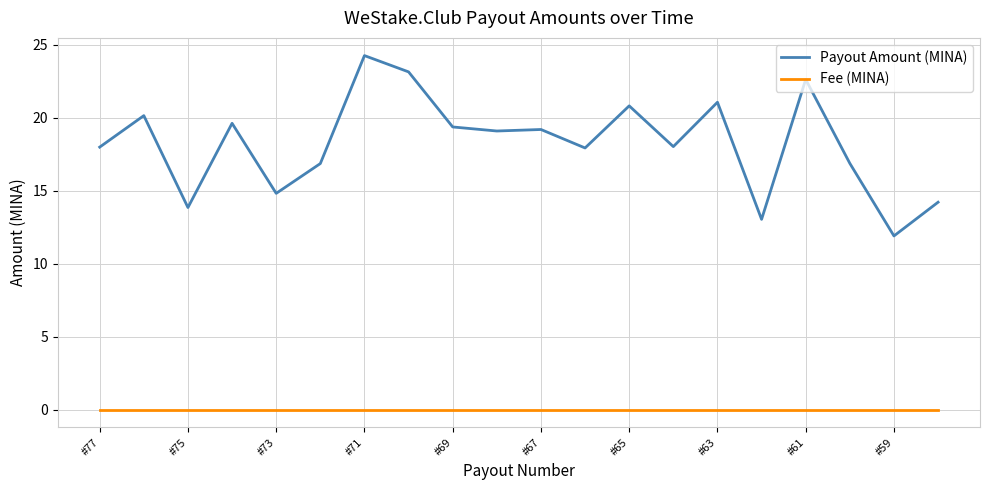

Which series has the largest range (max minus min)?

Payout Amount (MINA)